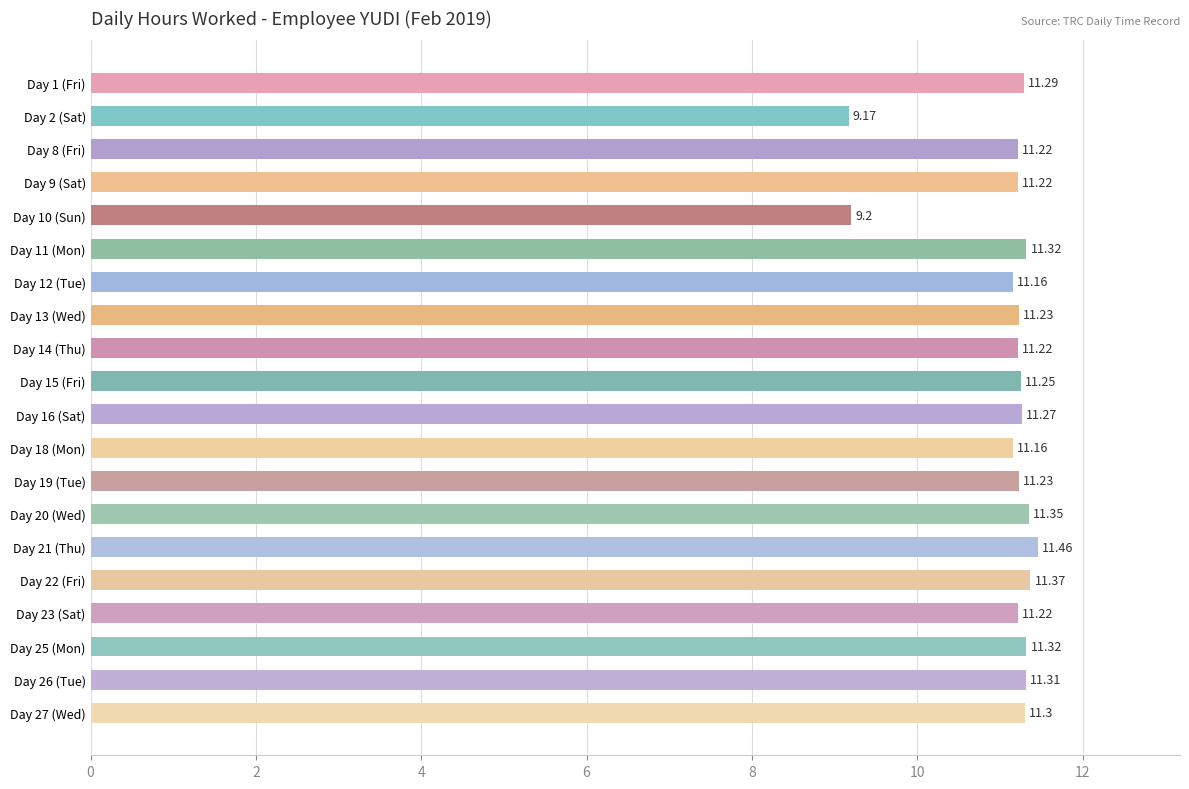

Which has a higher value, Day 8 (Fri) or Day 19 (Tue)?

Day 19 (Tue)